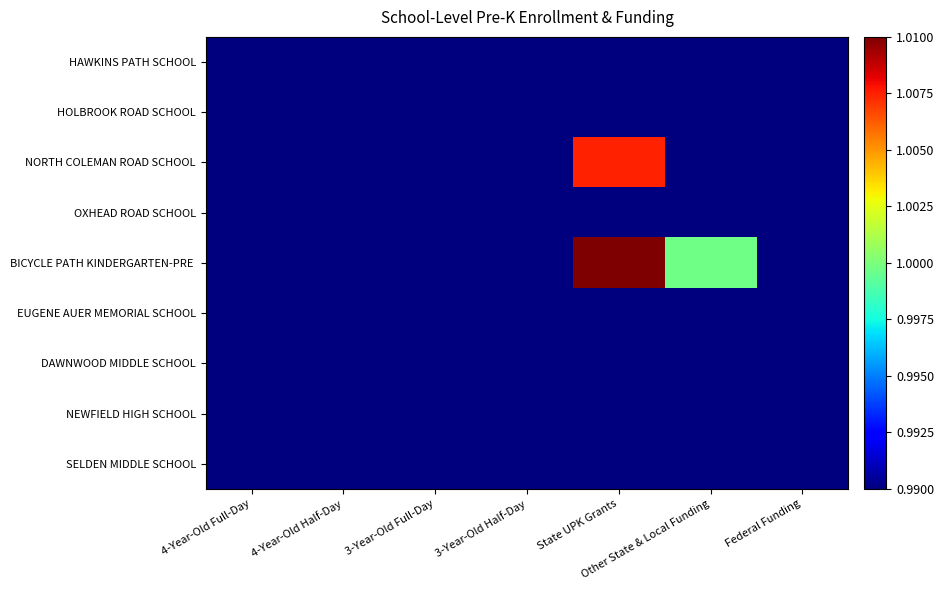

Between 3-Year-Old Full-Day and Other State & Local Funding, which series saw the biggest shift?

BICYCLE PATH KINDERGARTEN-PRE